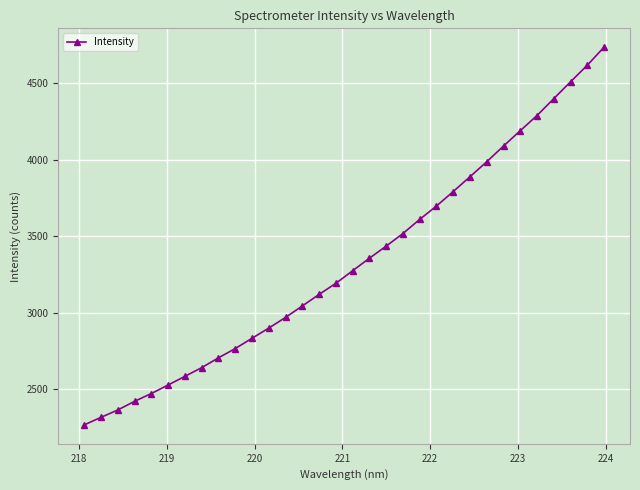

What is the difference between the second highest and minimum values?

2350.3